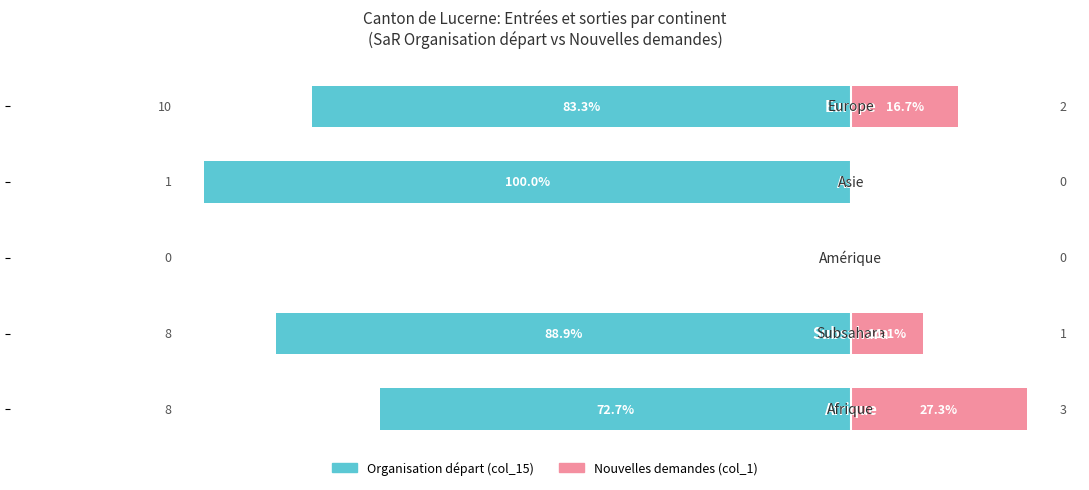

True or false: Organisation départ has a value of -153.7 at 3.

False